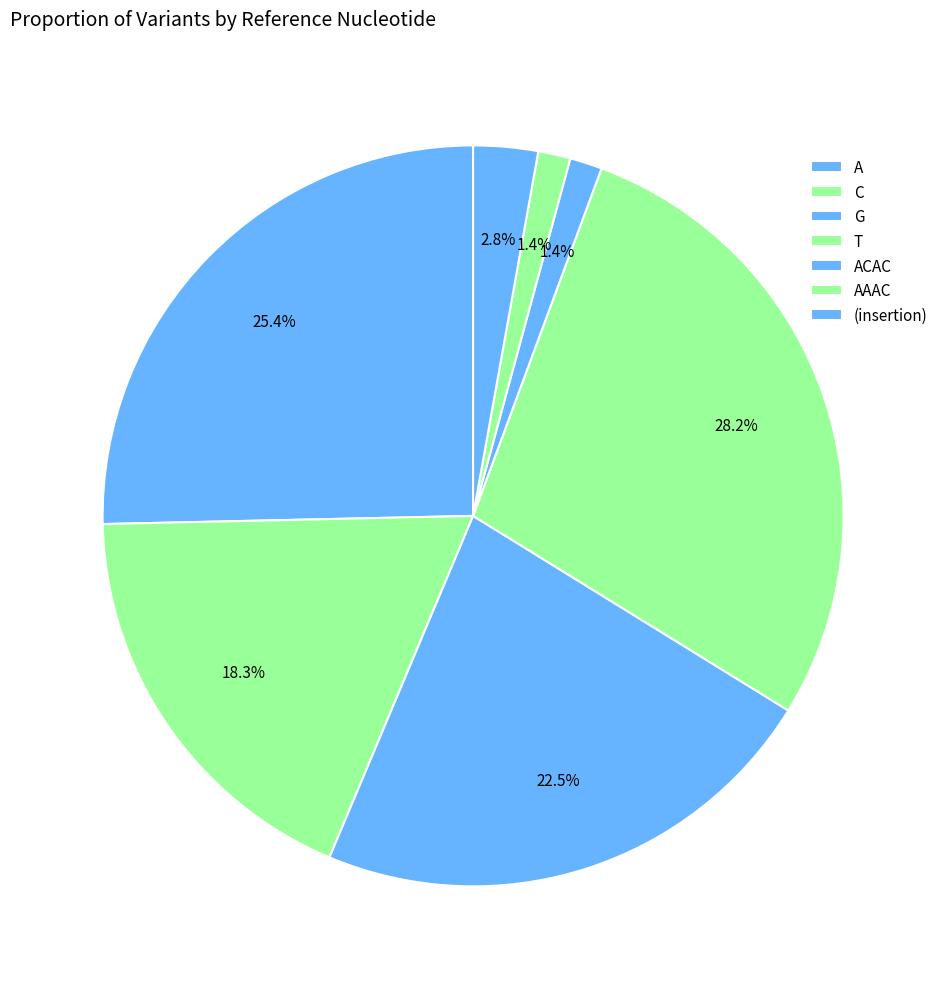

Is there any slice that represents more than half of the pie?

No